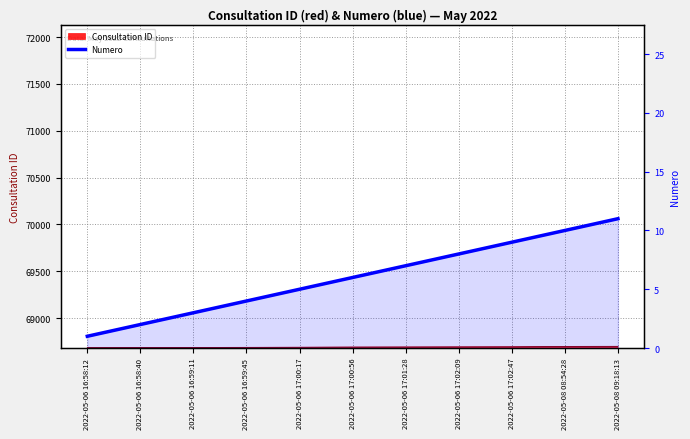

Rank the categories by value from lowest to highest.

2022-05-06 16:58:12, 2022-05-06 16:58:40, 2022-05-06 16:59:11, 2022-05-06 16:59:45, 2022-05-06 17:00:17, 2022-05-06 17:00:56, 2022-05-06 17:01:28, 2022-05-06 17:02:09, 2022-05-06 17:02:47, 2022-05-08 08:54:28, 2022-05-08 09:18:13